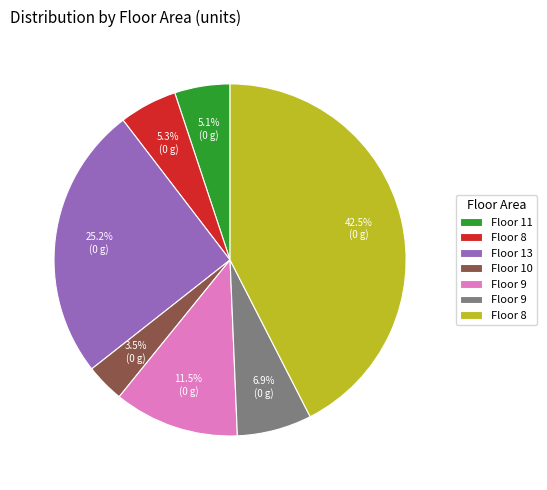

Is there a majority slice in this chart?

No